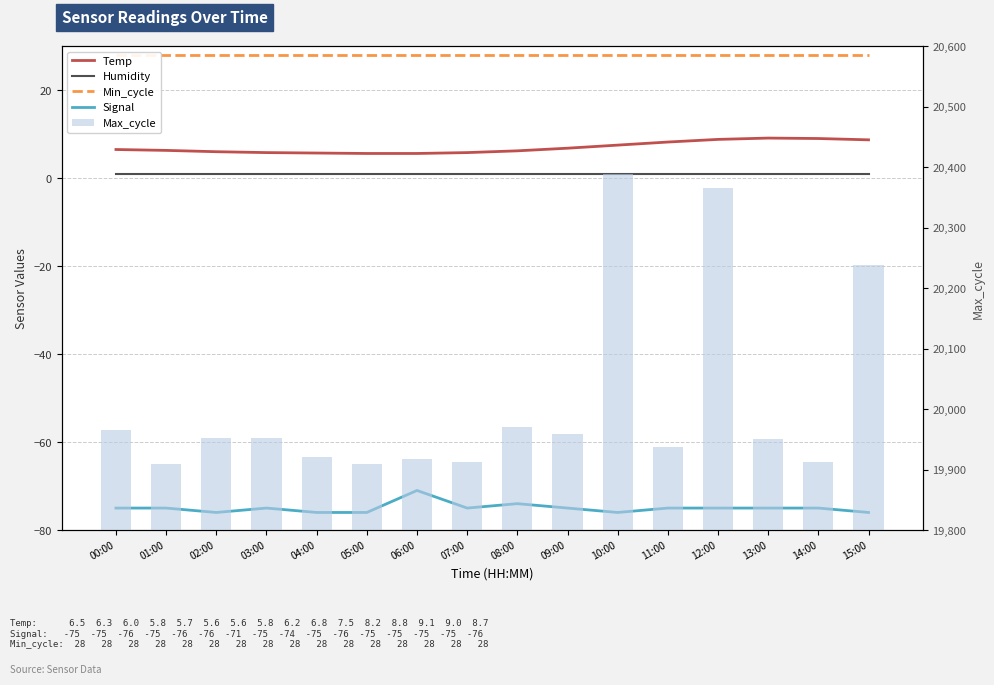

What is the average value of the Signal series?

-75.0